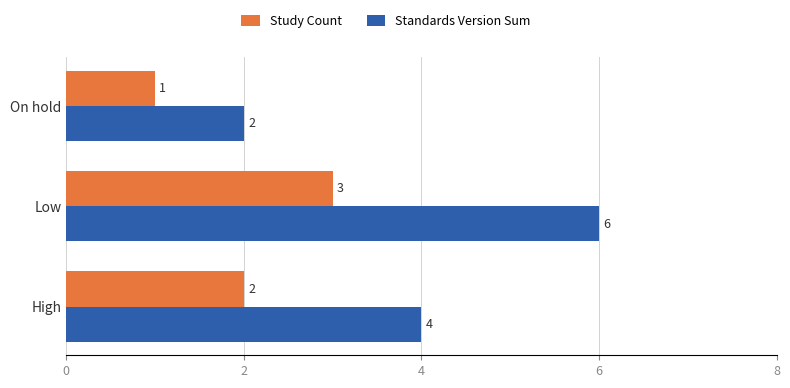

What is the sum of all Standards Version Sum values?

12